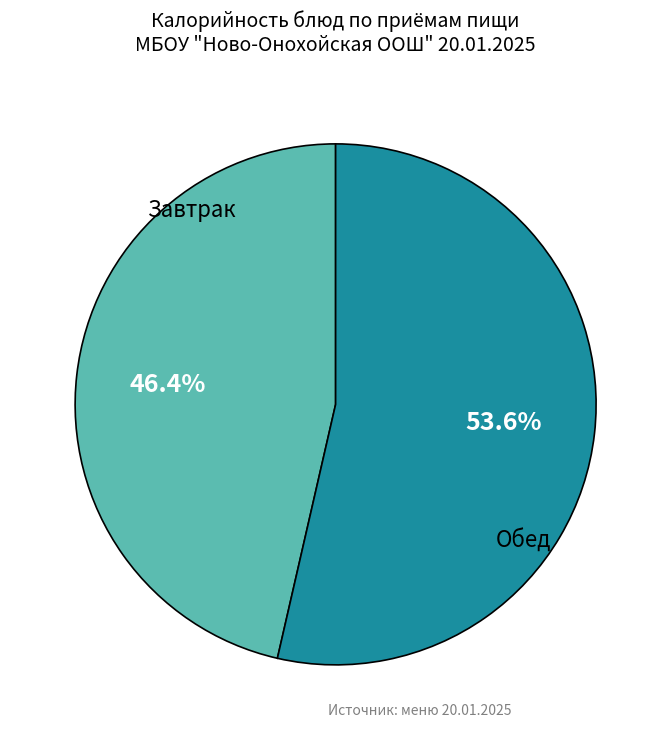

Is there any slice that represents more than half of the pie?

Yes